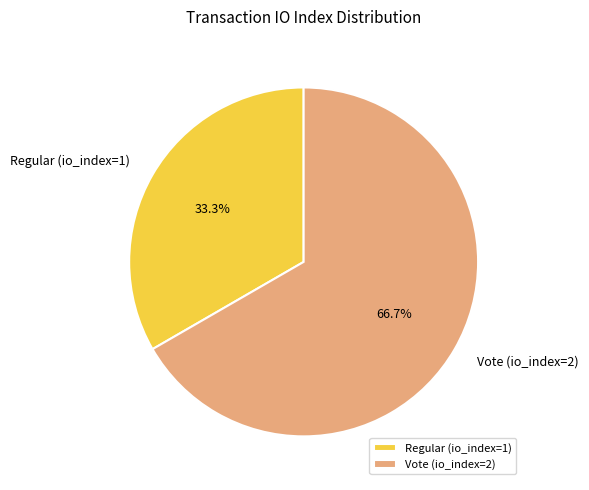

Which slice is the largest?

Vote (io_index=2)